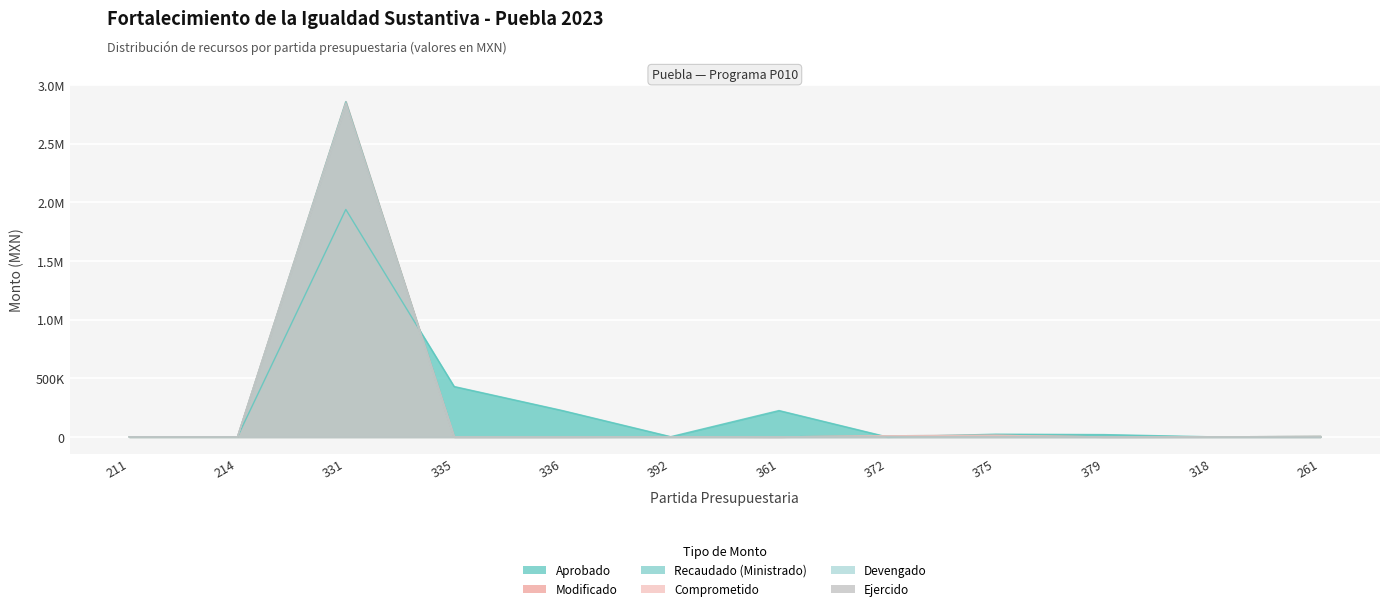

Between 336 and 361, which series saw the biggest shift?

Aprobado